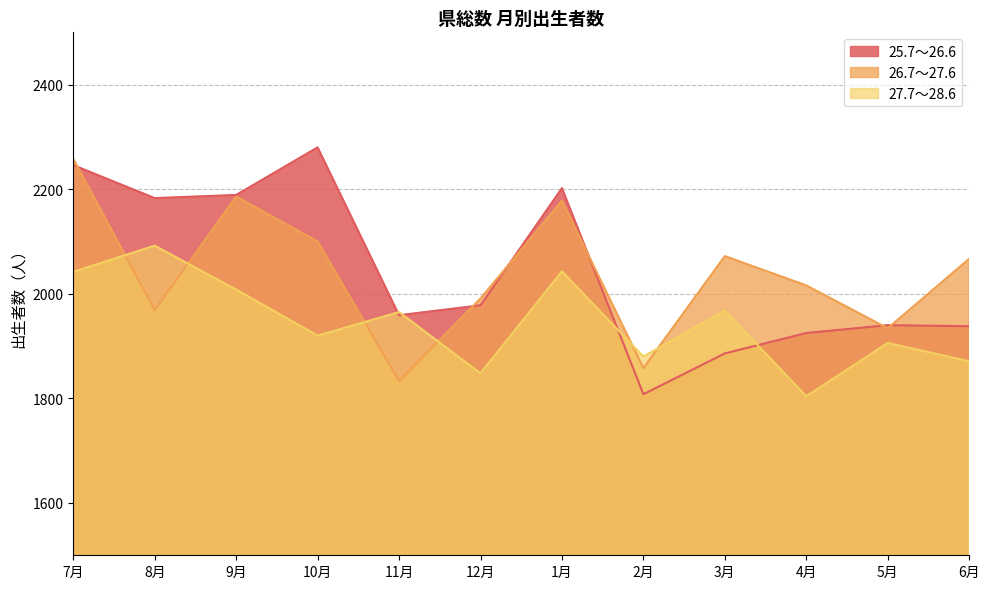

The 25.7～26.6 series shows 3787 at 1月. True or false?

False